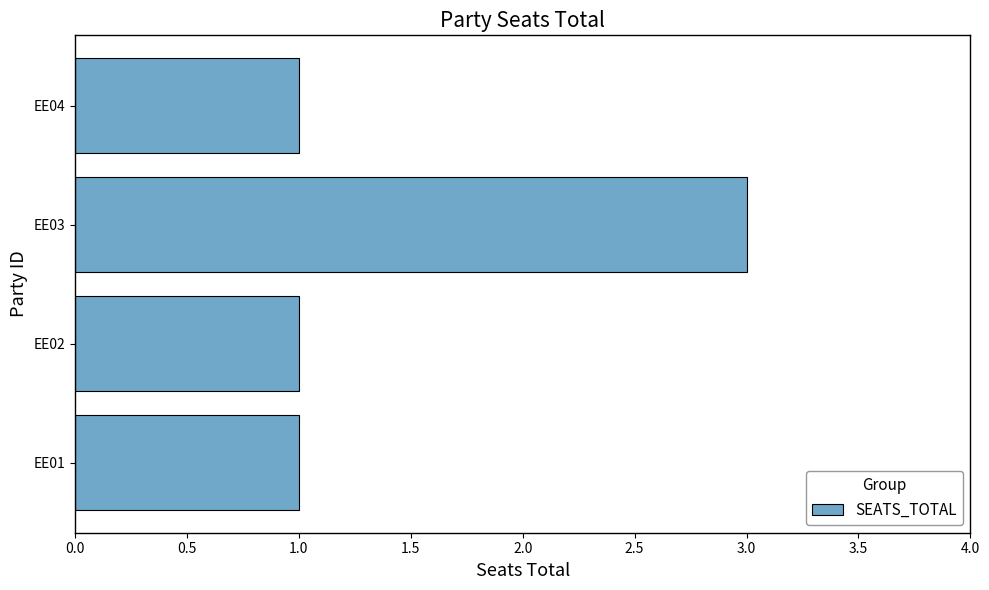

At which category does the chart reach its peak across all series?

EE03